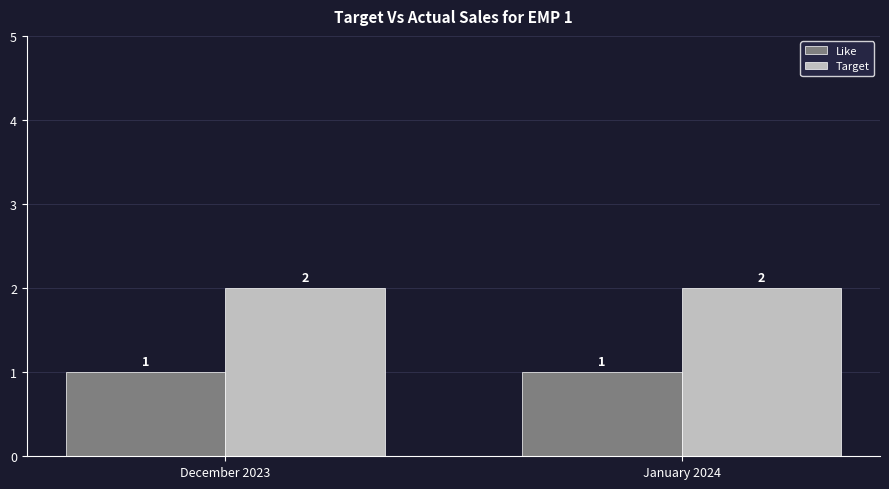

How many bars are there in total?

4